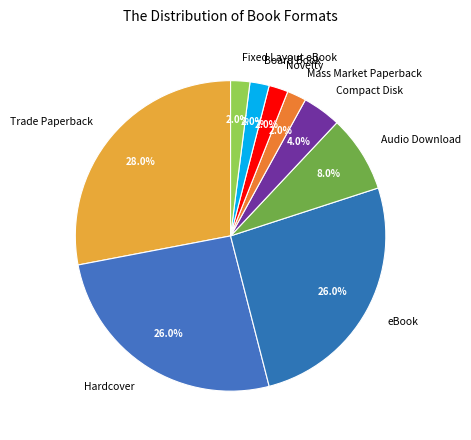

What percentage is the Compact Disk slice, to the nearest percent?

4%